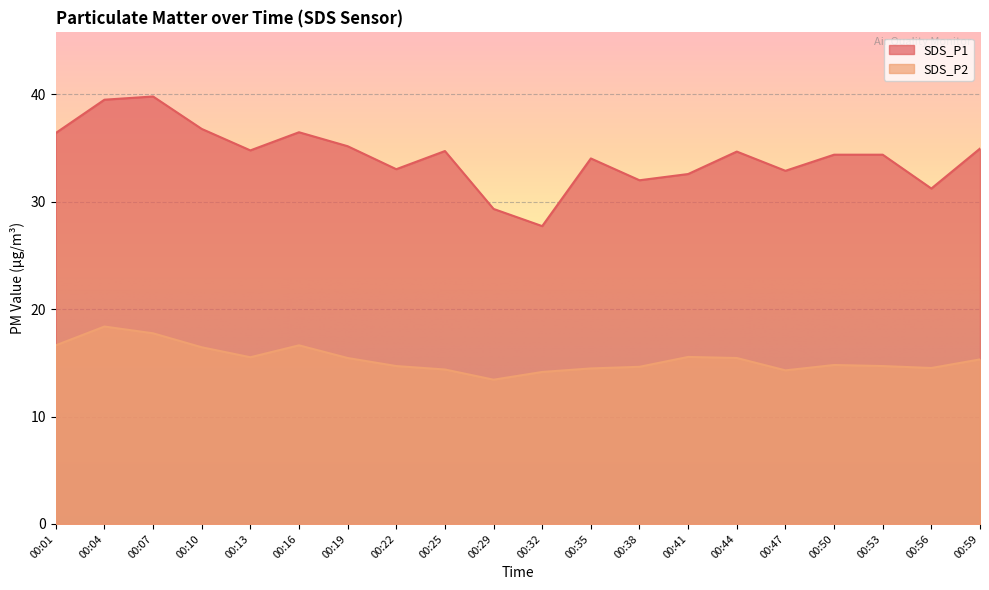

What is the difference between the maximum and second lowest values in the SDS_P1 series?

10.5